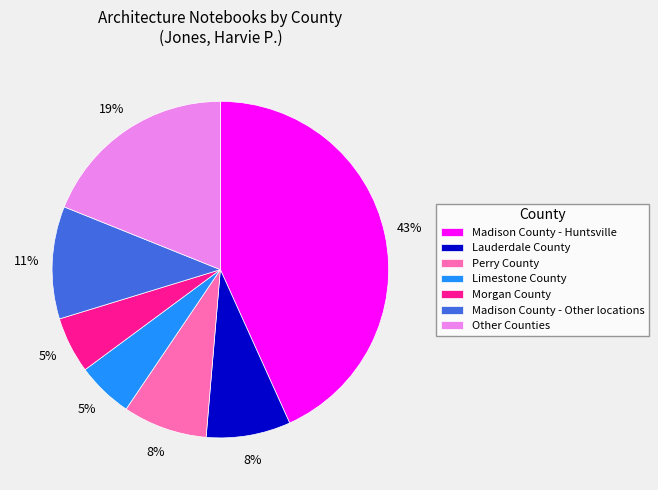

Combined, do Morgan County and Lauderdale County account for over 50%?

No